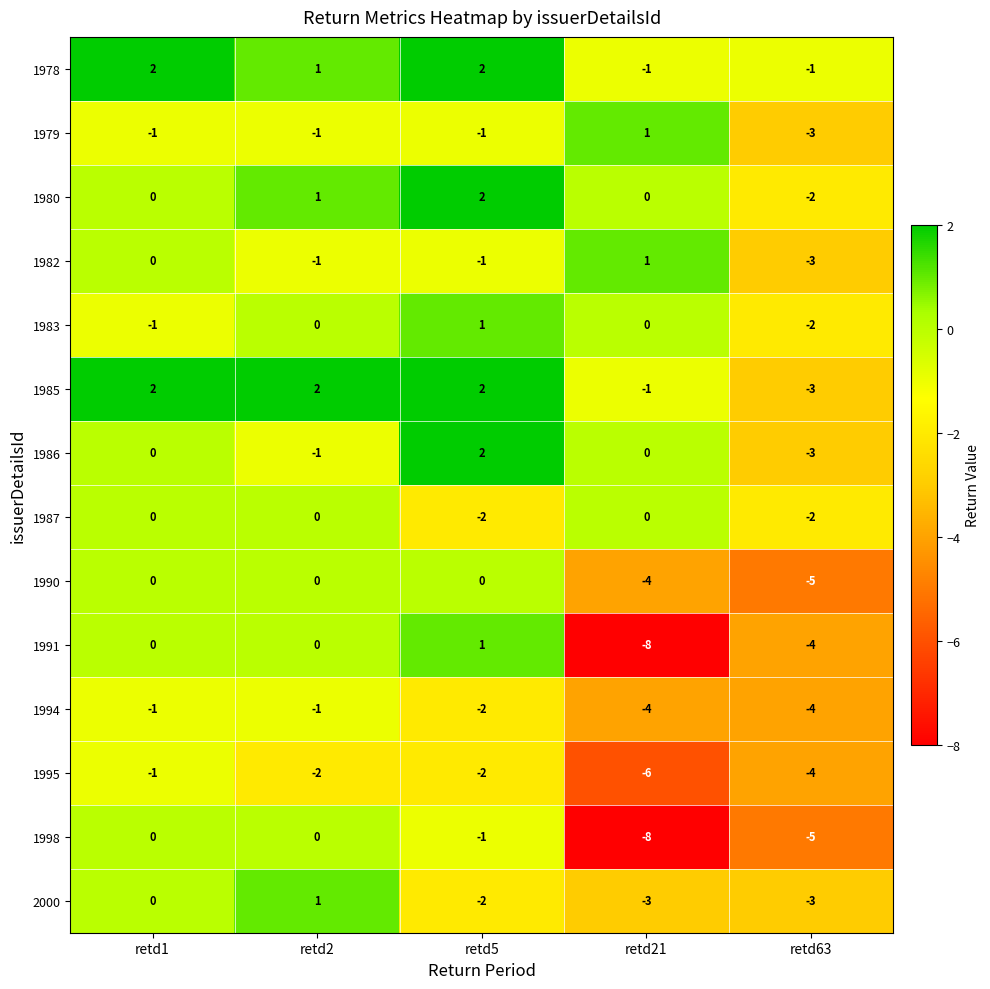

The 1986 series shows 0 at retd21. True or false?

True